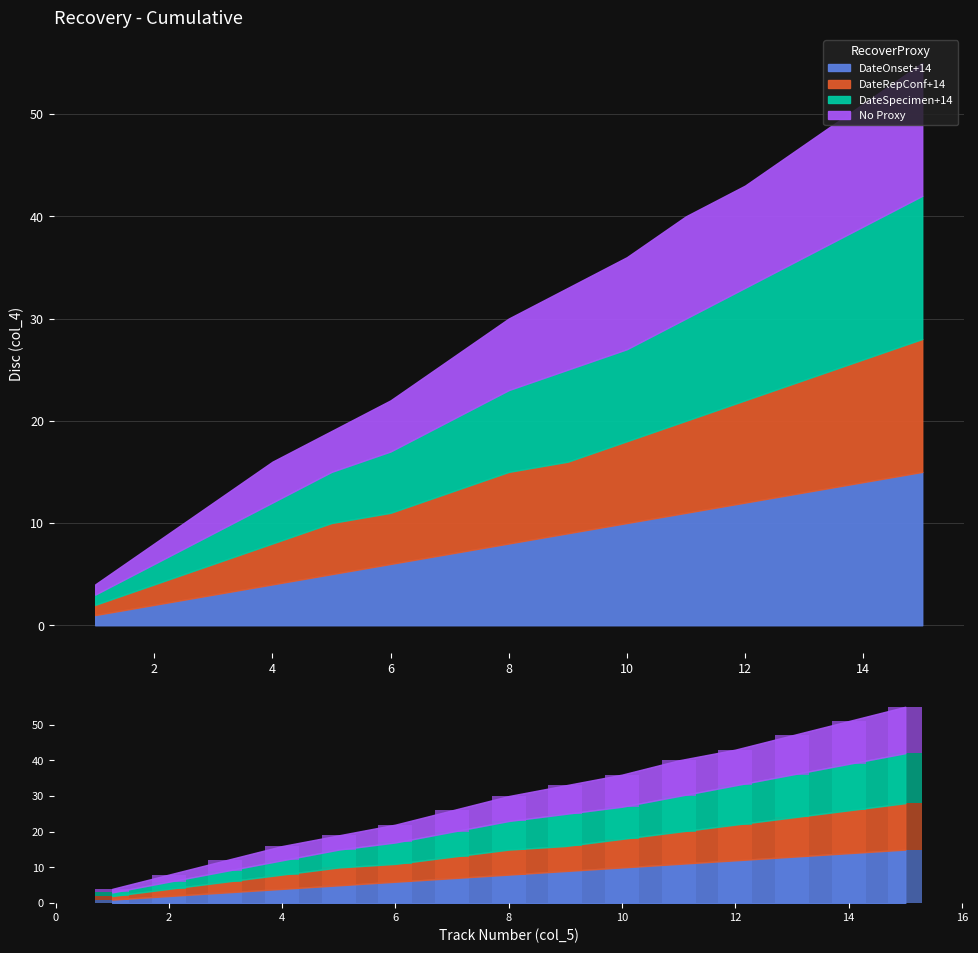

The No Proxy series shows 7 at 15. True or false?

False